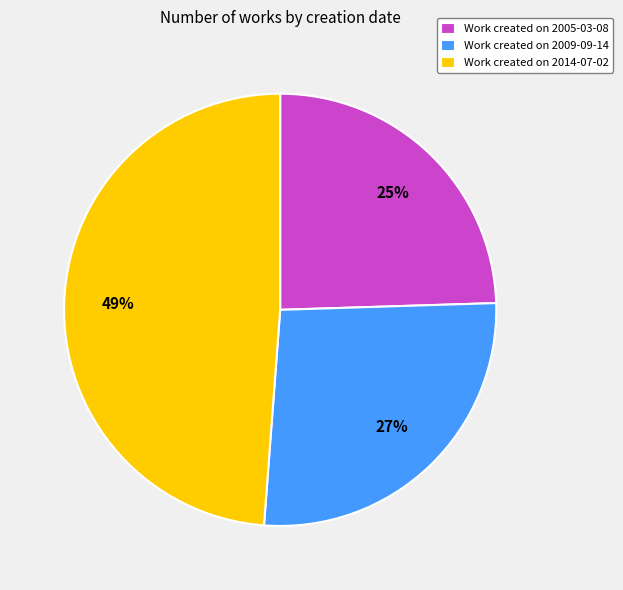

Do Work created on 2014-07-02 and Work created on 2009-09-14 together represent more than half of the pie?

Yes